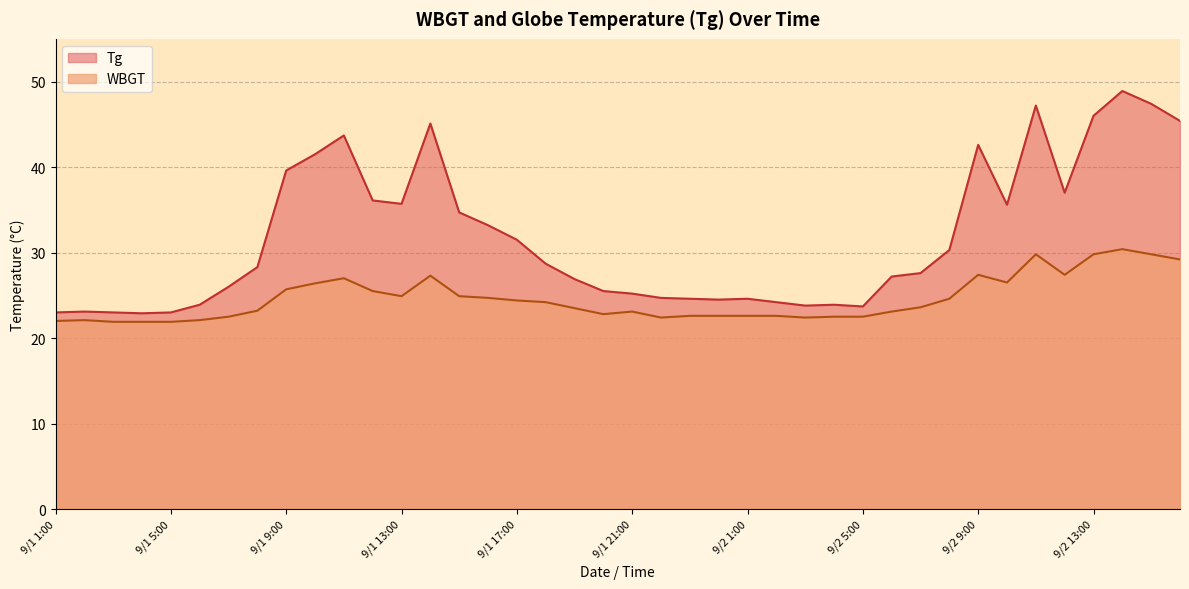

Does the chart have visible grid lines?

Yes